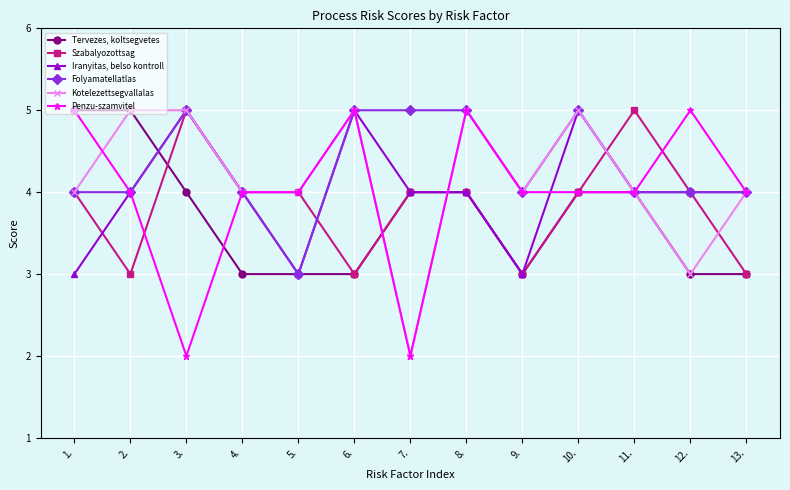

What value does the Tervezes, koltsegvetes series have at 9.?

3